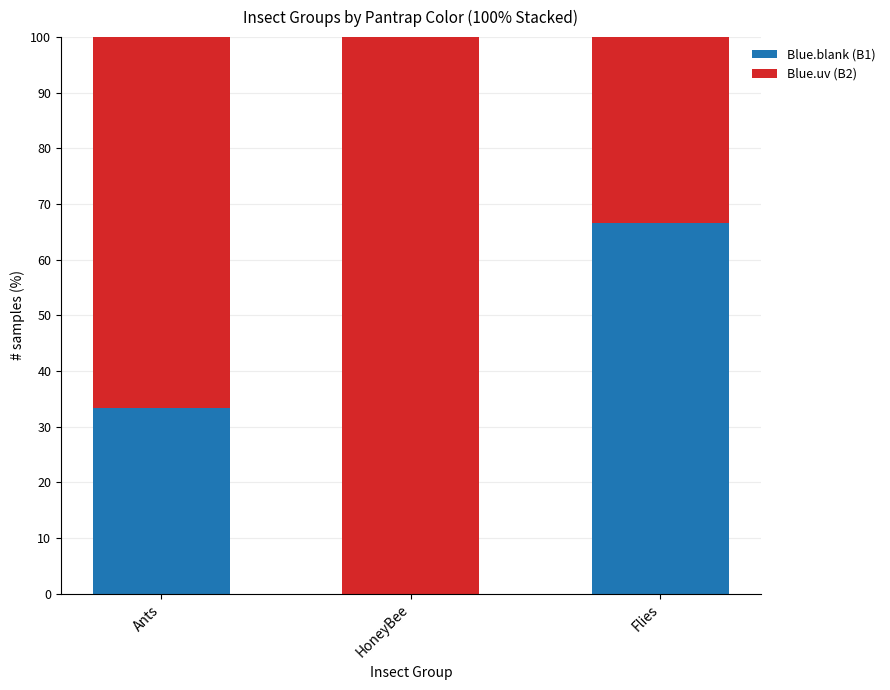

At which label does Blue.blank (B1) reach its peak?

Flies